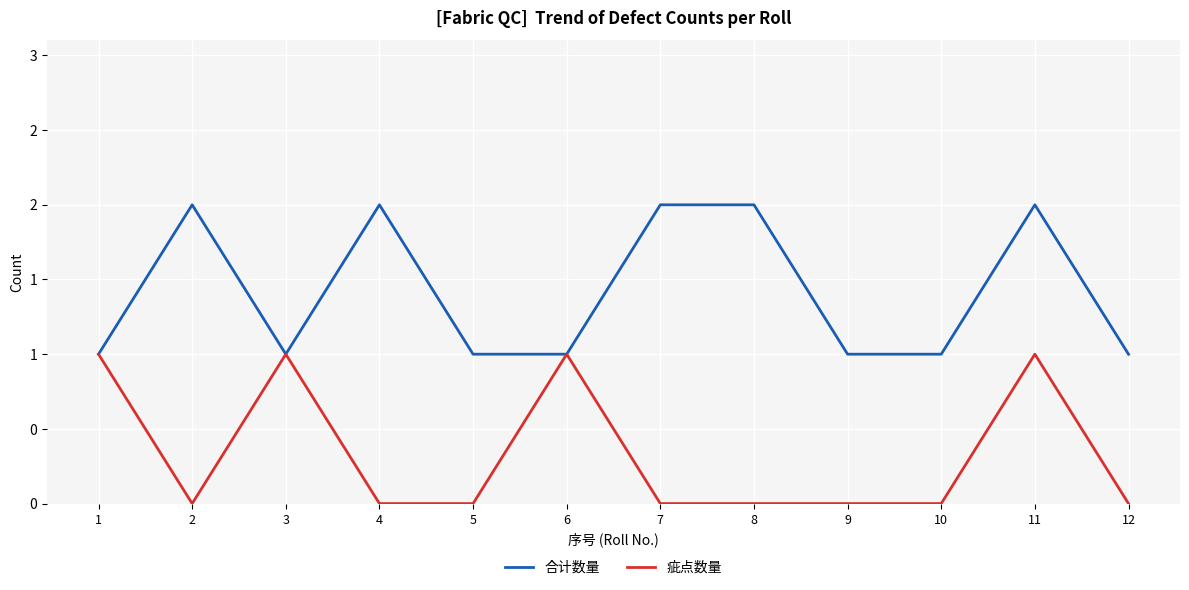

Rank the series at 11 from highest to lowest value.

合计数量, 疵点数量